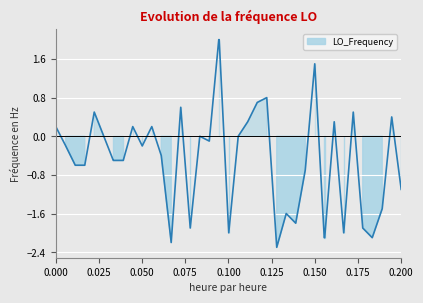

What is the maximum value for LO_Frequency?

2.0